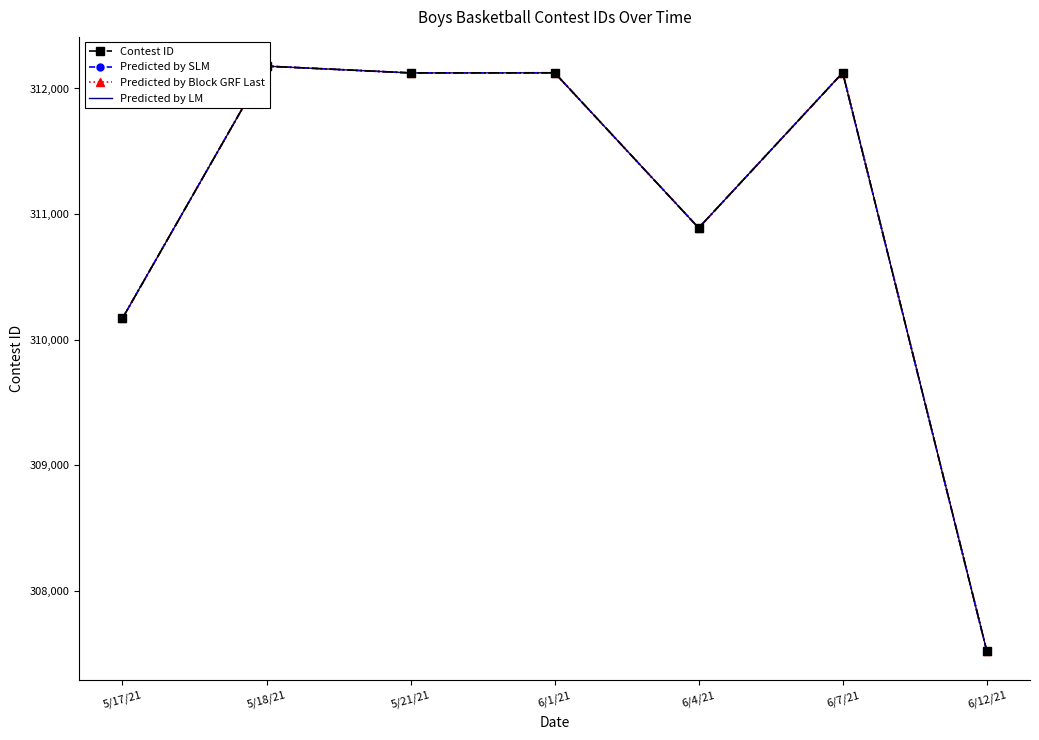

What is the minimum value for Predicted by Block GRF Last?

307522